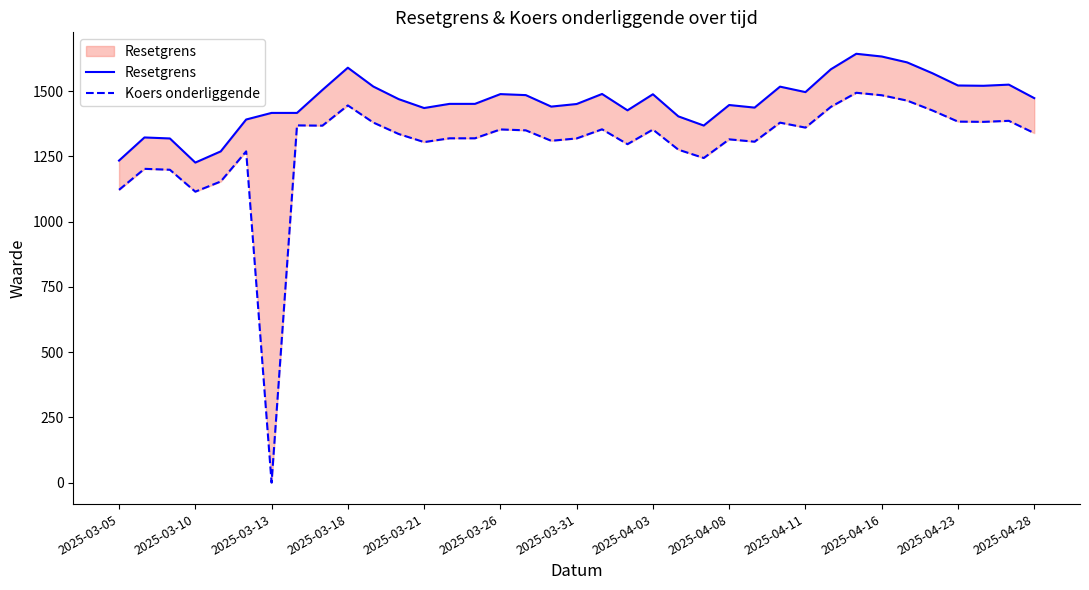

Rank the series by their maximum value, from highest to lowest.

Resetgrens, Koers onderliggende